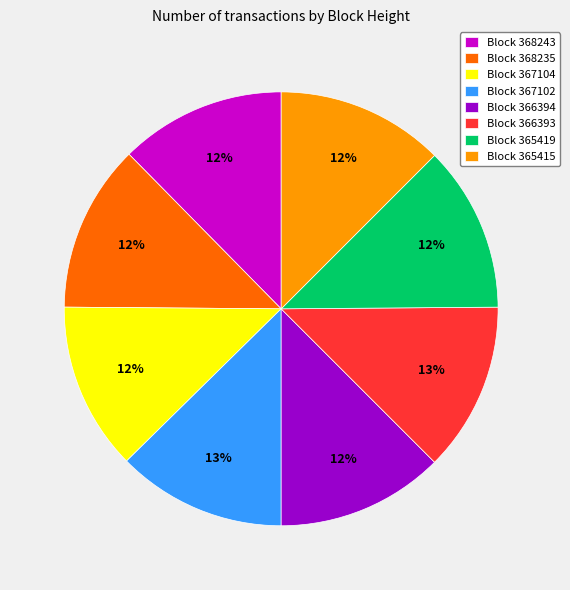

To the nearest percent, what percentage of the pie is Block 367102?

13%